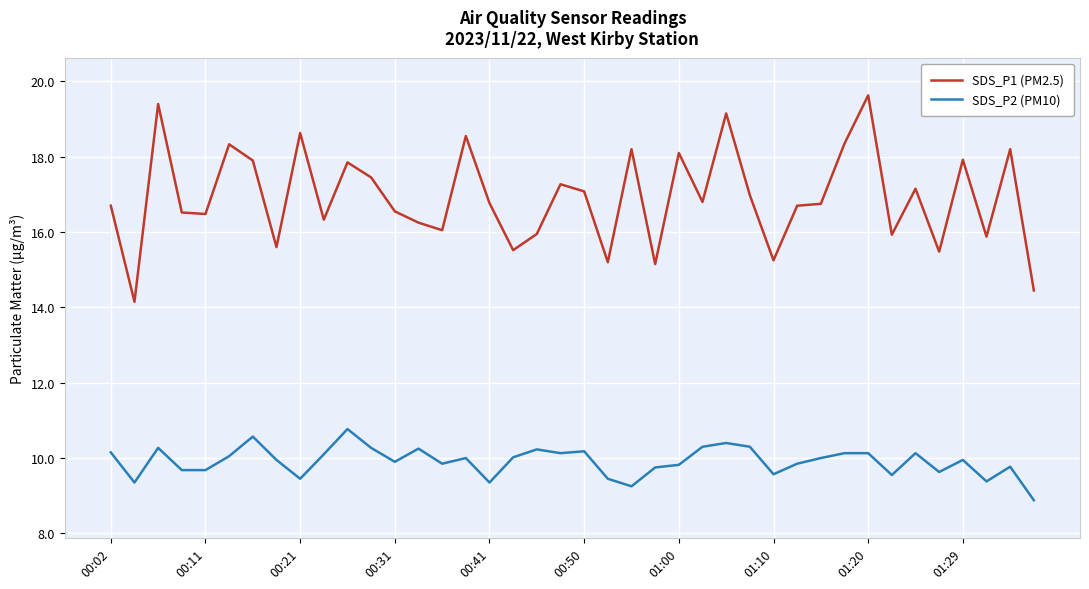

Which series has the widest spread of values?

SDS_P1 (PM2.5)